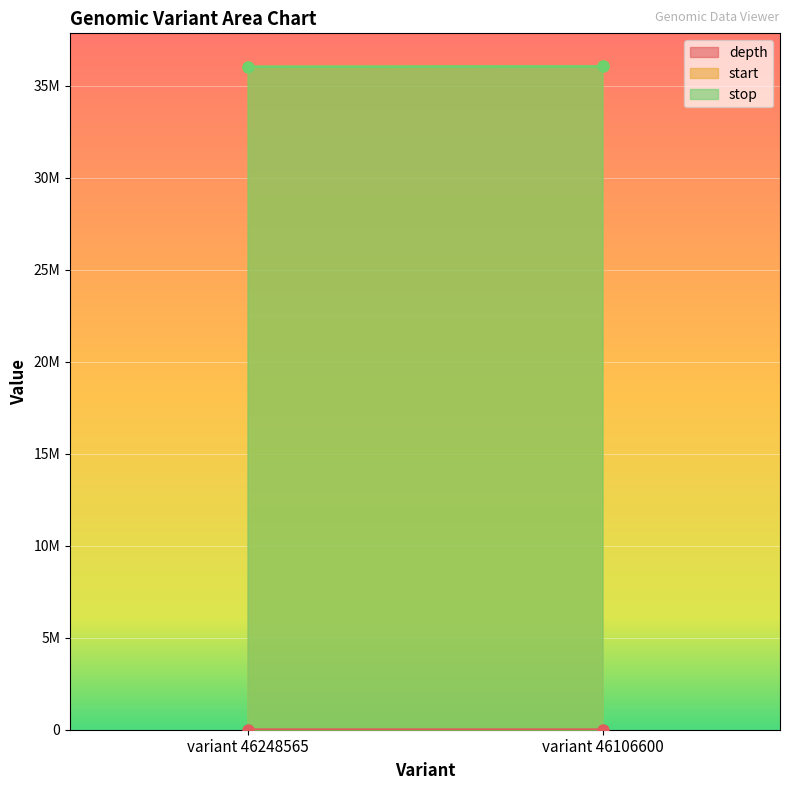

The value of start at variant 46106600 is 36044593. True or false?

True